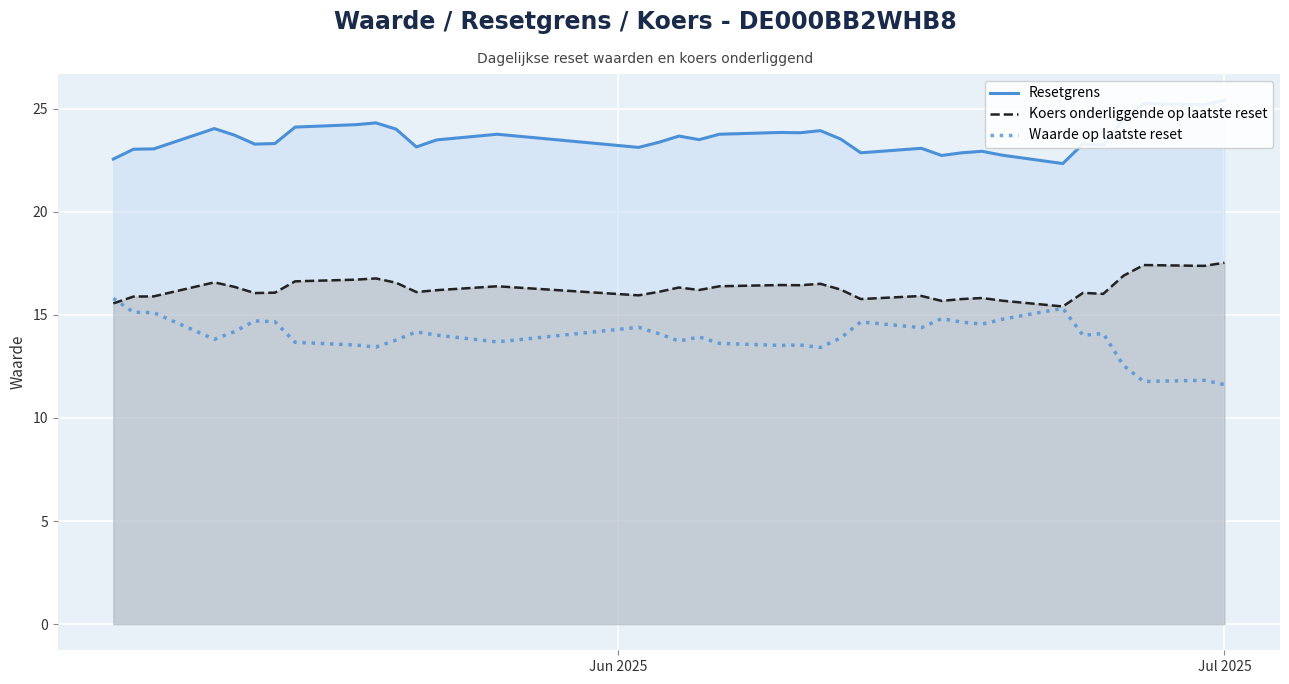

What is the minimum value for Koers onderliggende op laatste reset?

15.4